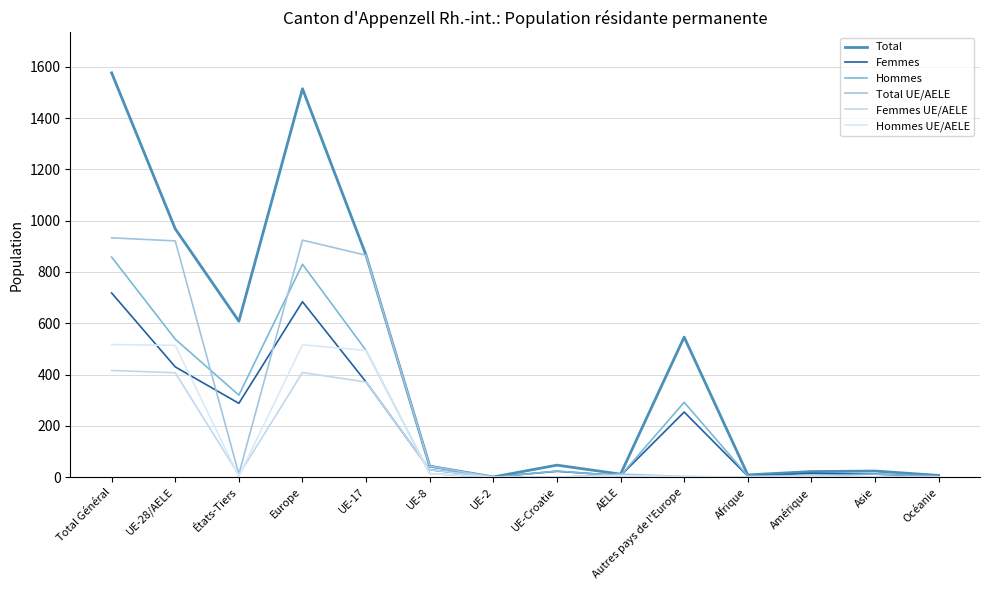

Is this an area chart (filled region under the line)?

No